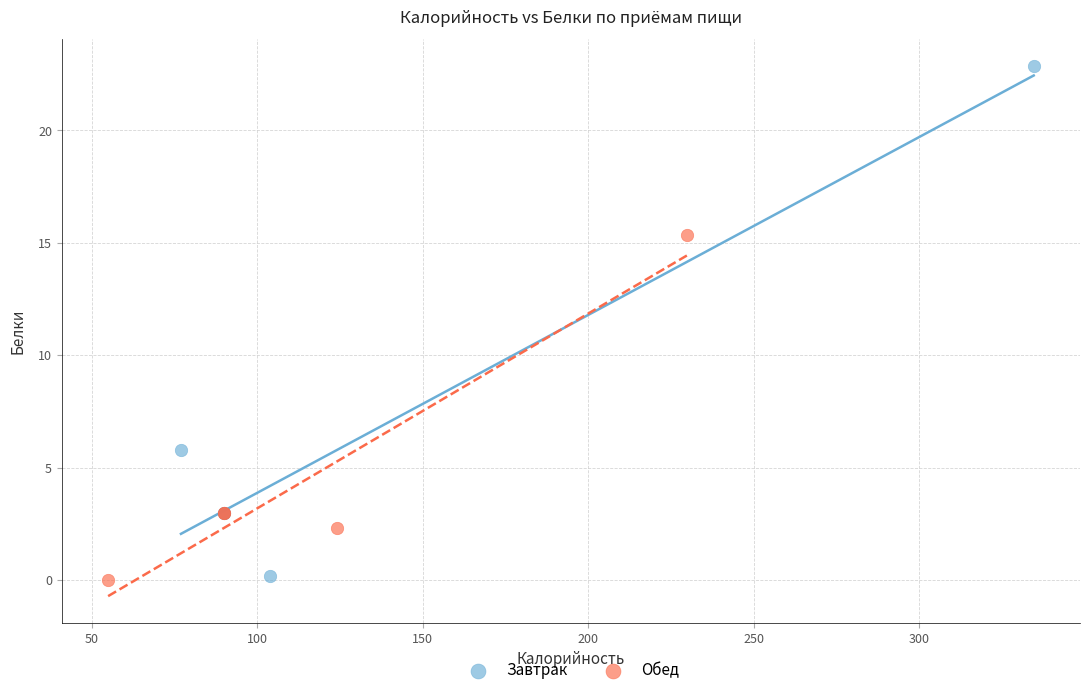

Which series contains the highest Y value?

Завтрак